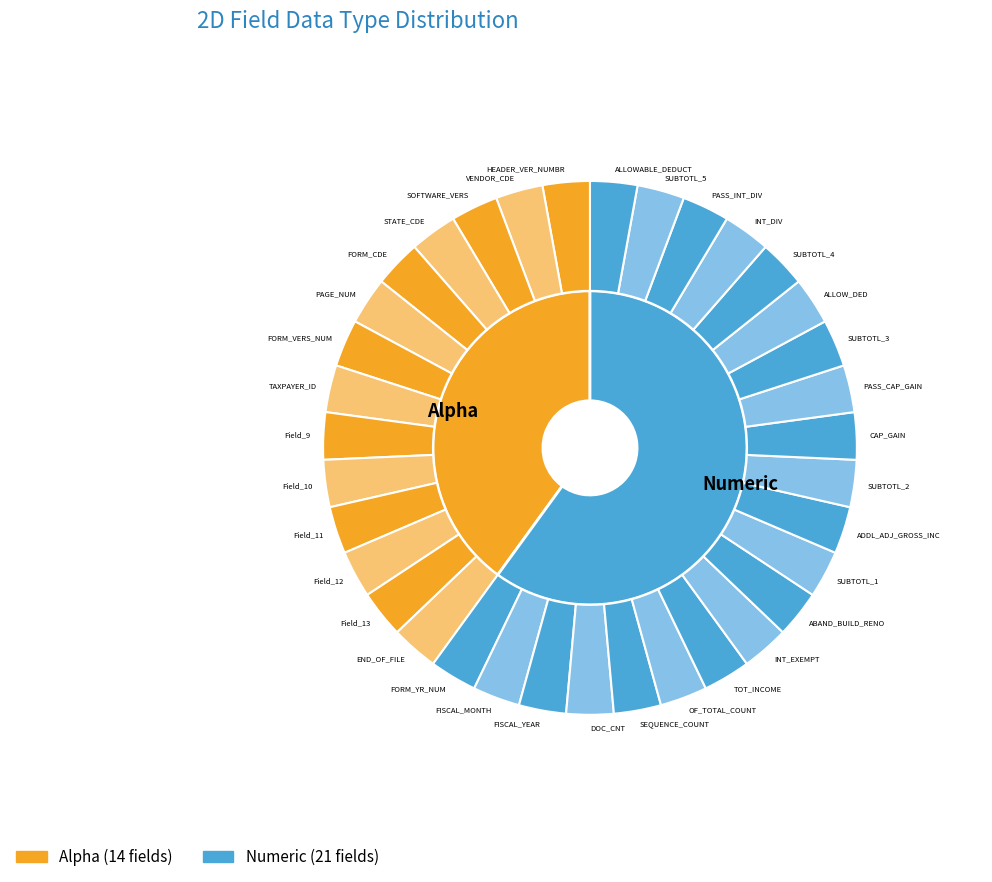

Is it true that Numeric is 54% of the pie?

False